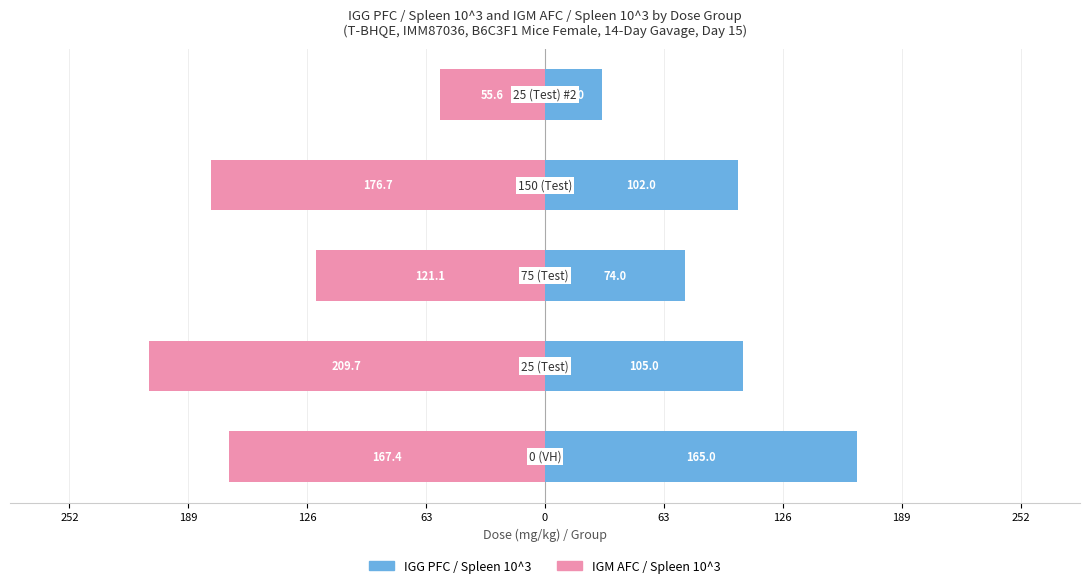

Read the IGM AFC / Spleen 10^3 value at 126.

-121.1